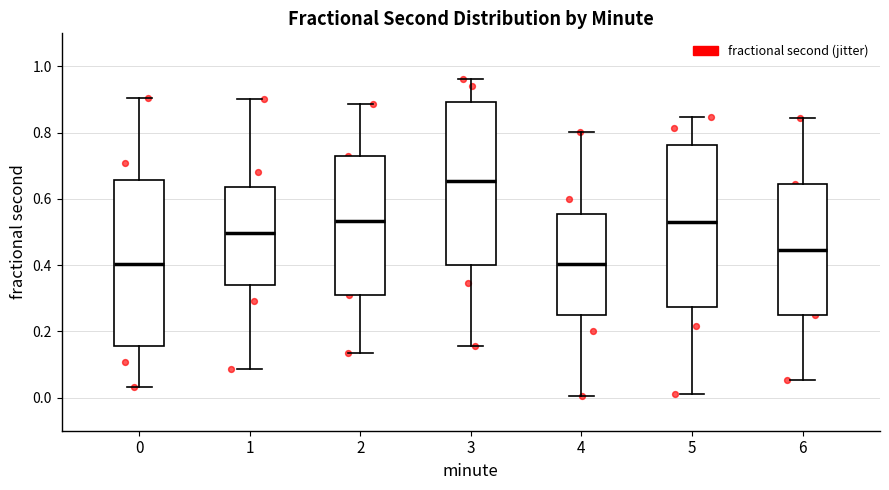

Where is the upper edge of the box at x = 2 on the y-axis? The values are not printed on the chart, so give them approximately, as read against the axis.

0.72